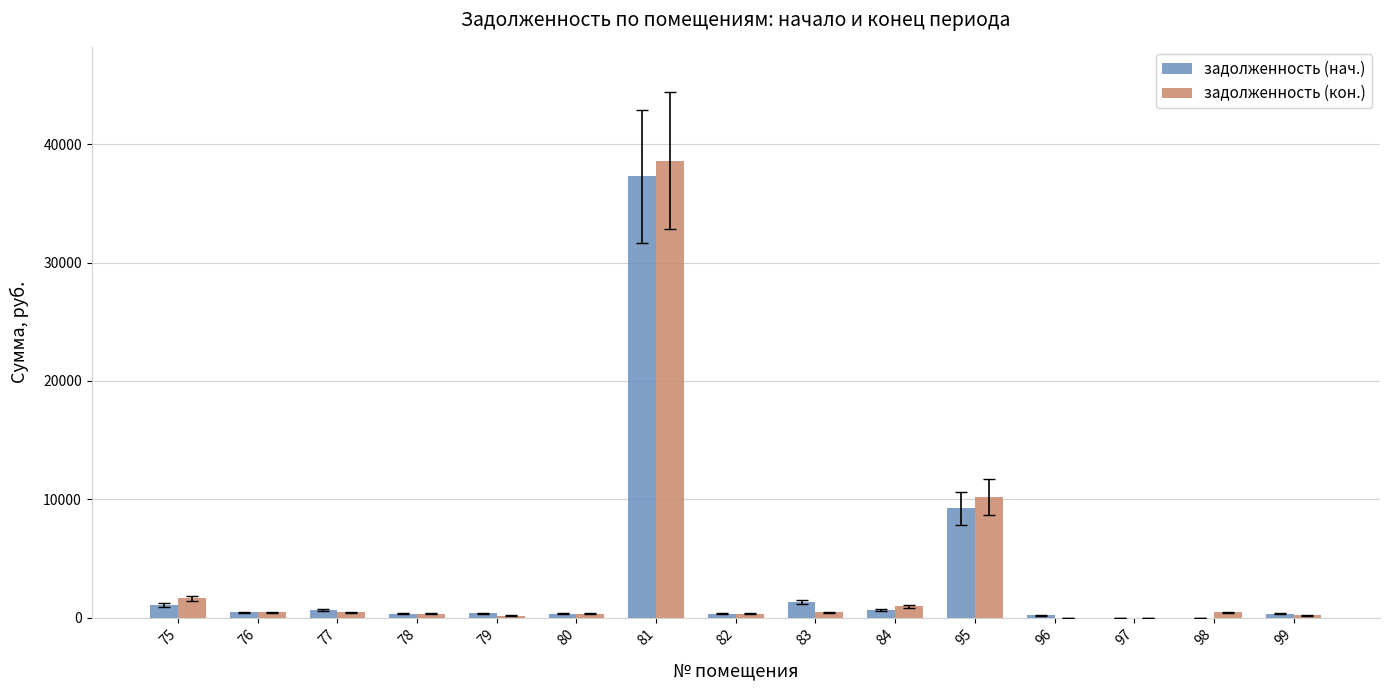

What is the approximate value of задолженность (нач.) at 76?

442.2